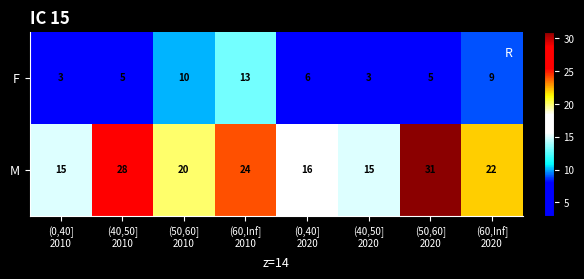

What is the average value of the F series?

7